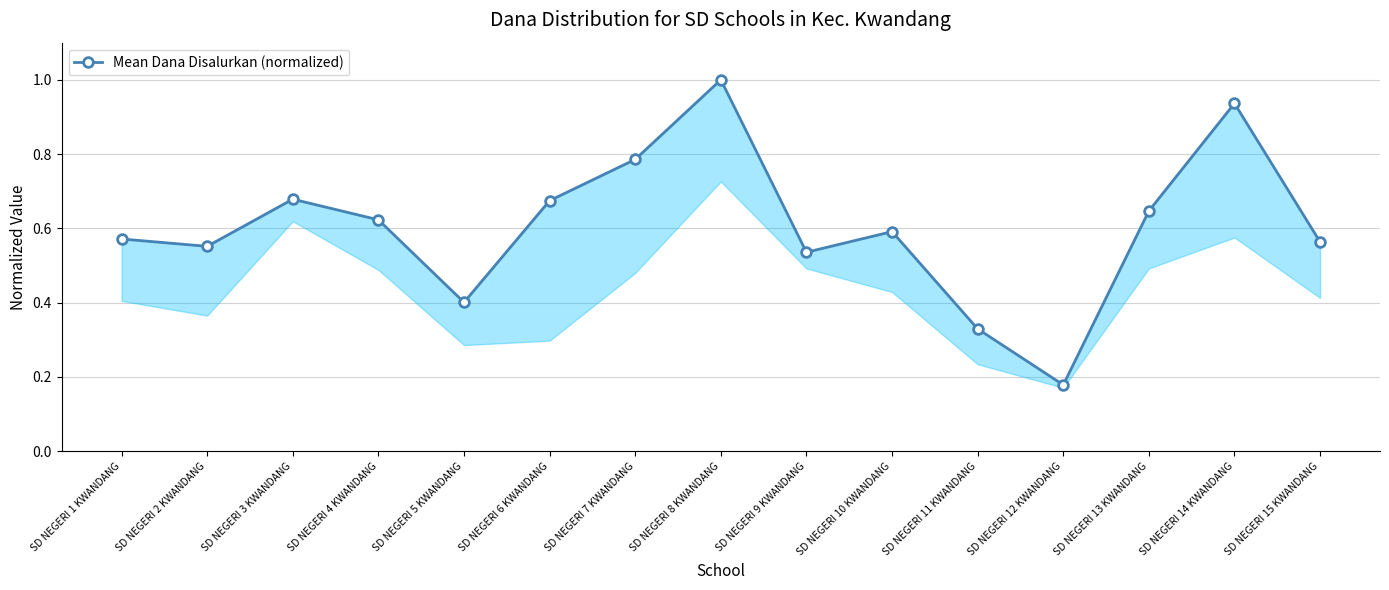

True or false: the data shows 0.9 at SD NEGERI 1 KWANDANG.

False